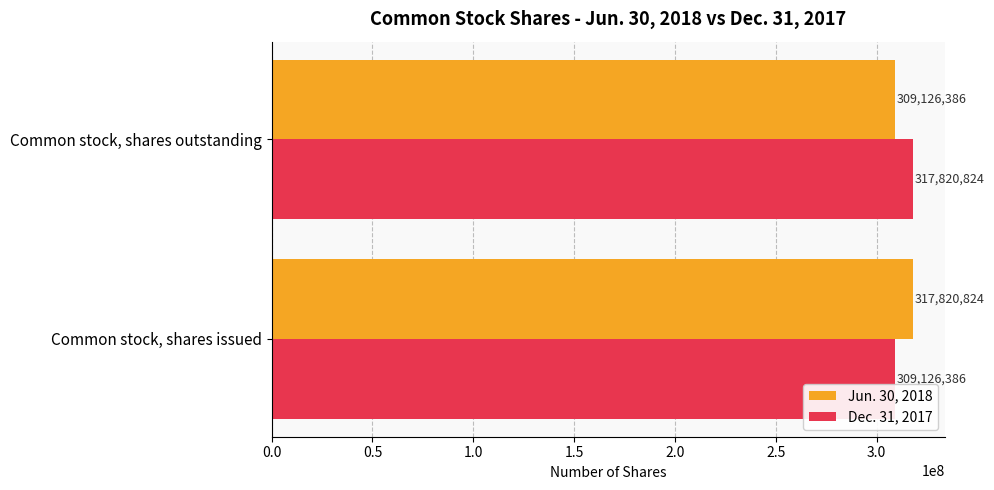

What is the lowest value of the Dec. 31, 2017 series?

309126386